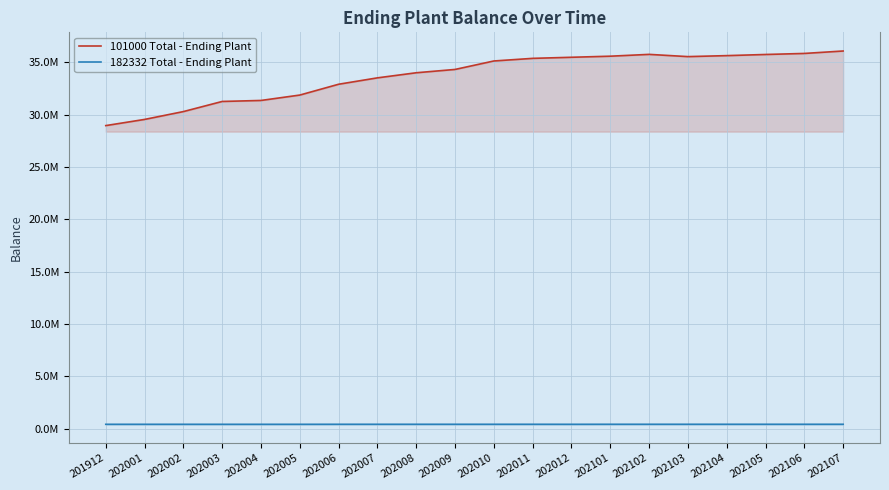

What are all the series names shown in the legend?

101000 Total - Ending Plant, 182332 Total - Ending Plant